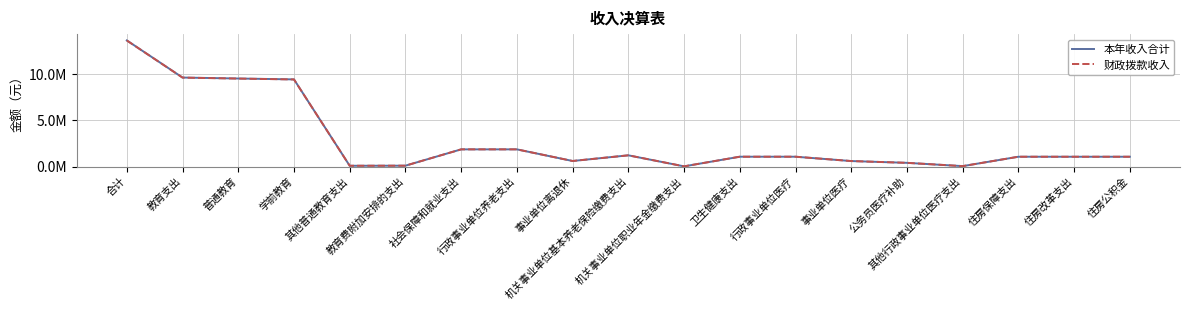

True or false: 财政拨款收入 has more than 1 interior local peaks.

False